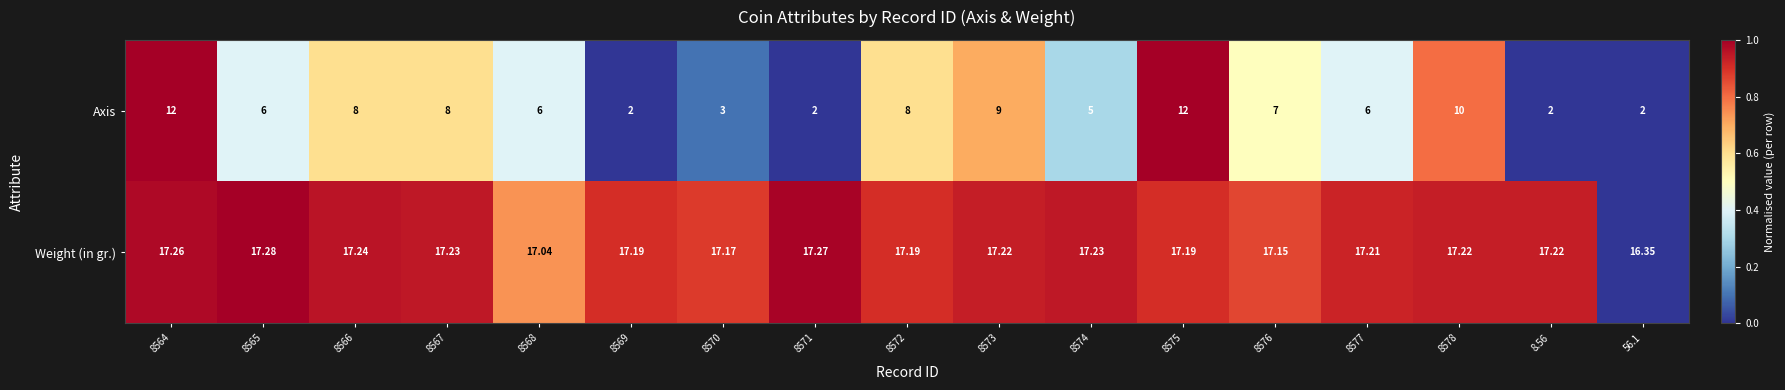

Rank the series by their average value, from lowest to highest.

Axis, Weight (in gr.)